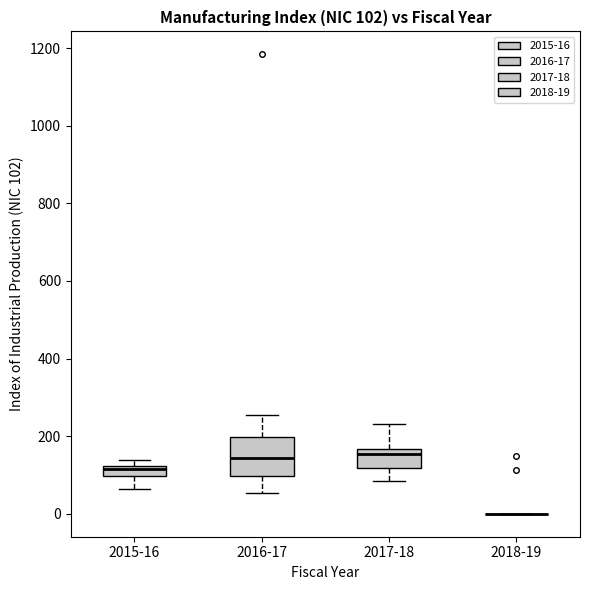

Which box is the tallest, from its lower edge to its upper edge?

2016-17